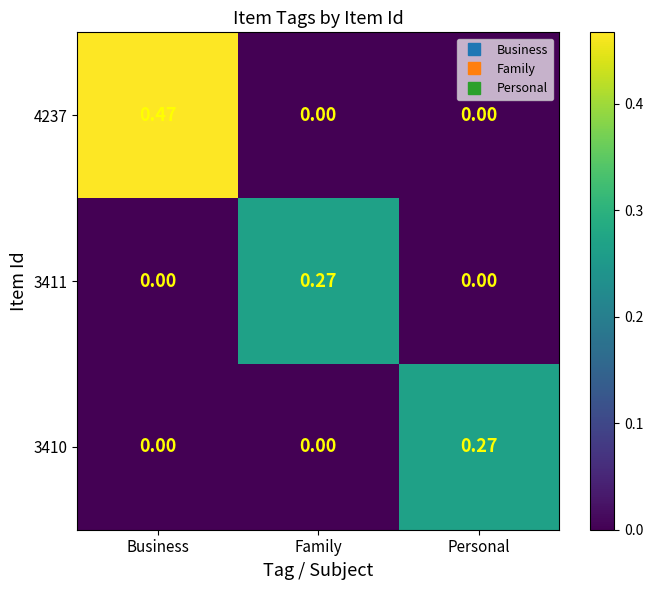

At which category is the sum across all series the highest?

Business